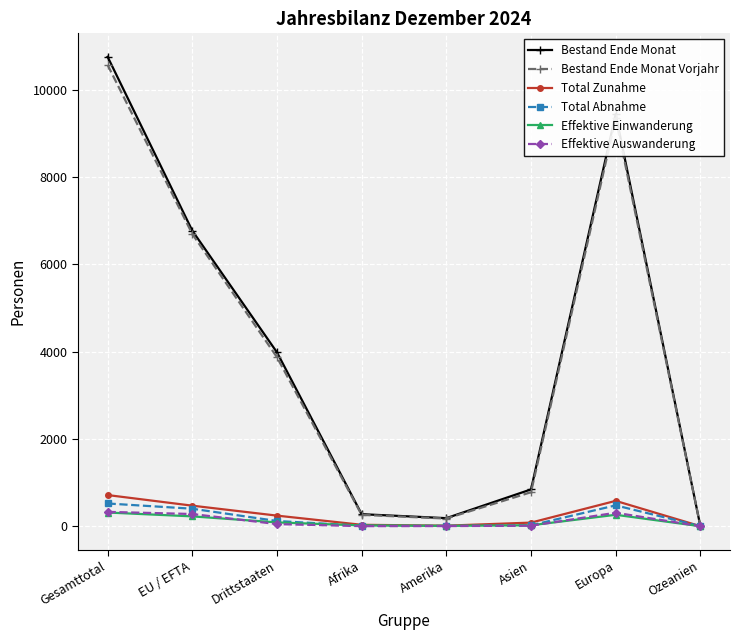

What is the label of the 1st point from the right?

Ozeanien